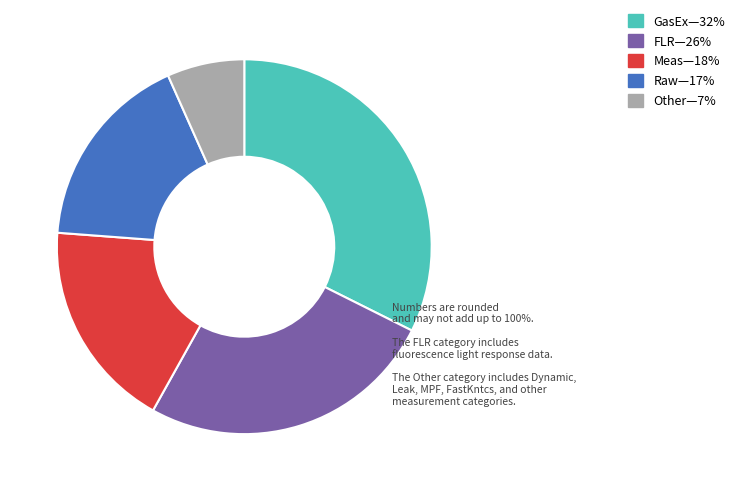

Does Other—7% represent more than half of the total?

No